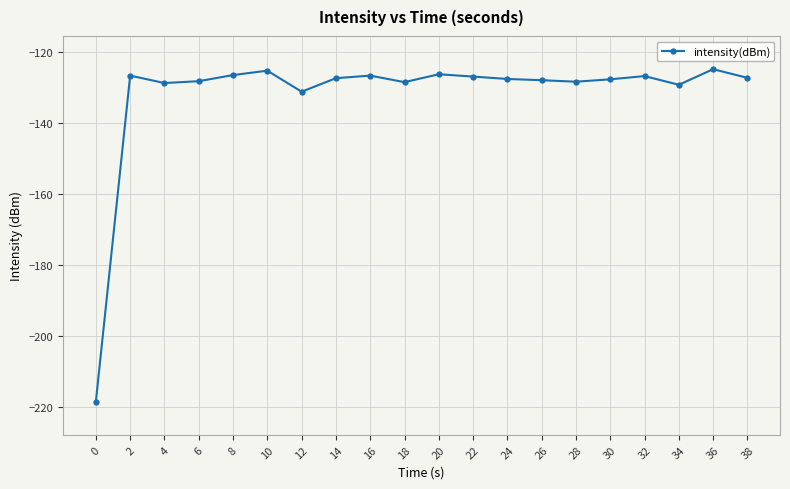

True or false: the data has more than 2 interior local peaks.

True